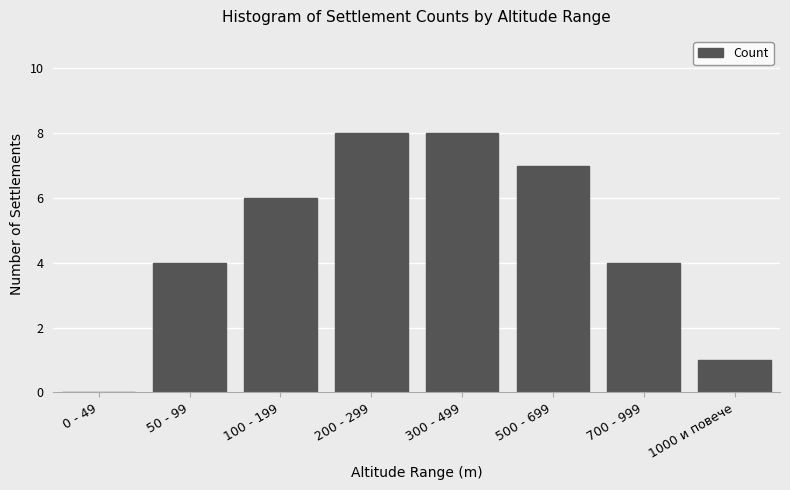

Reading left to right, transcribe all the data shown in this chart.

0 - 49=0	50 - 99=4	100 - 199=6	200 - 299=8	300 - 499=8	500 - 699=7	700 - 999=4	1000 и повече=1